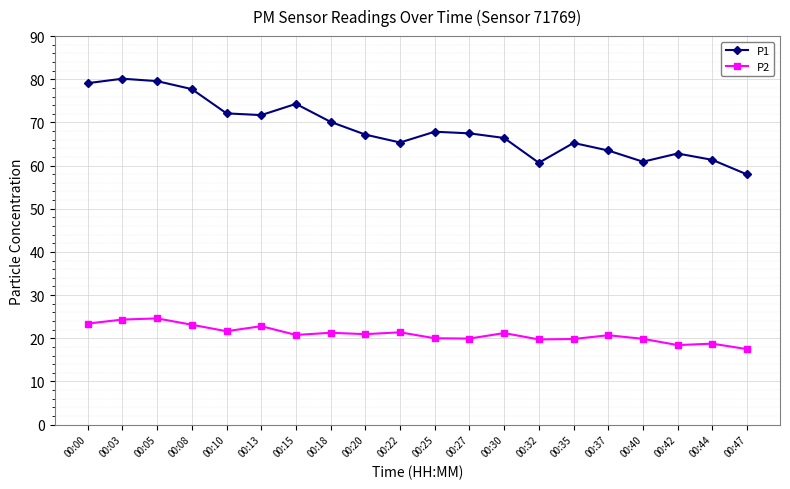

What is the total value across all series at 00:27?

87.4